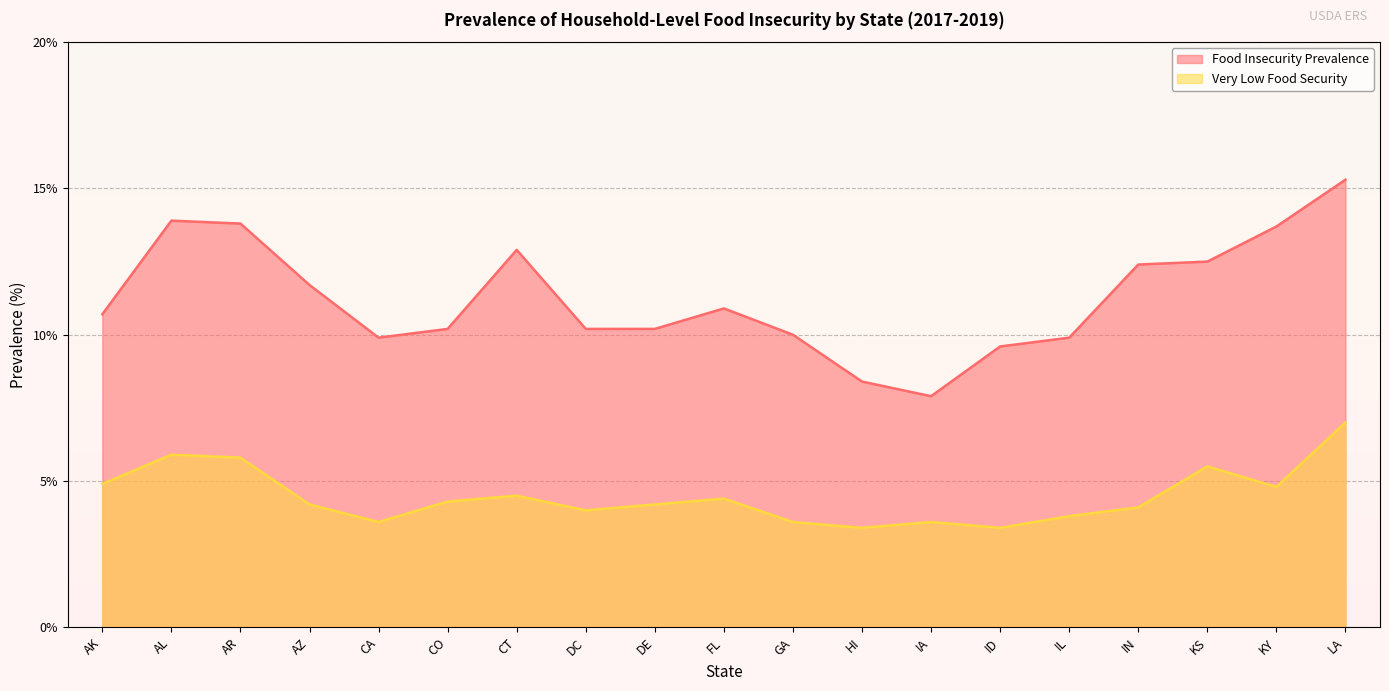

What are all the series names shown in the legend?

Food Insecurity Prevalence, Very Low Food Security